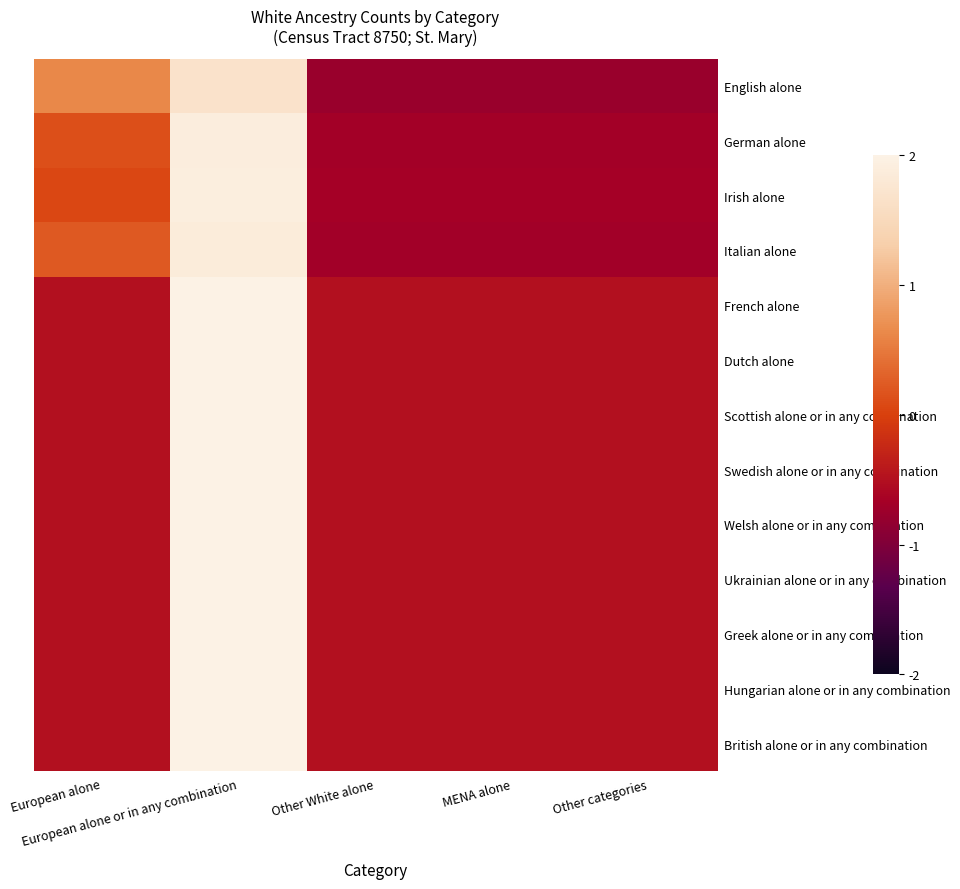

Which has a higher value, MENA alone or European alone or in any combination?

European alone or in any combination